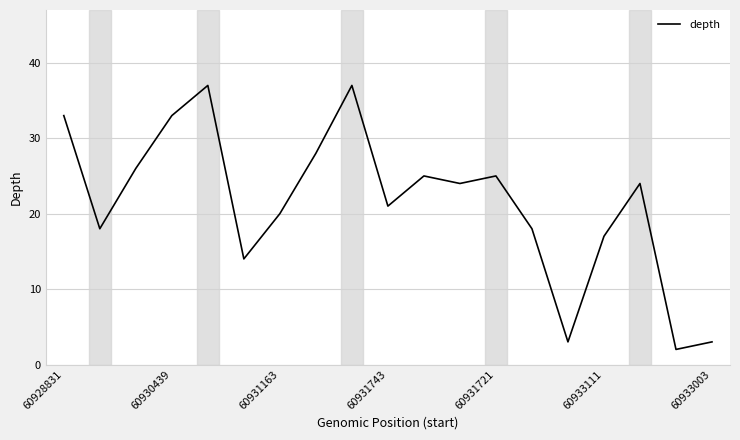

What is the greatest value displayed?

37